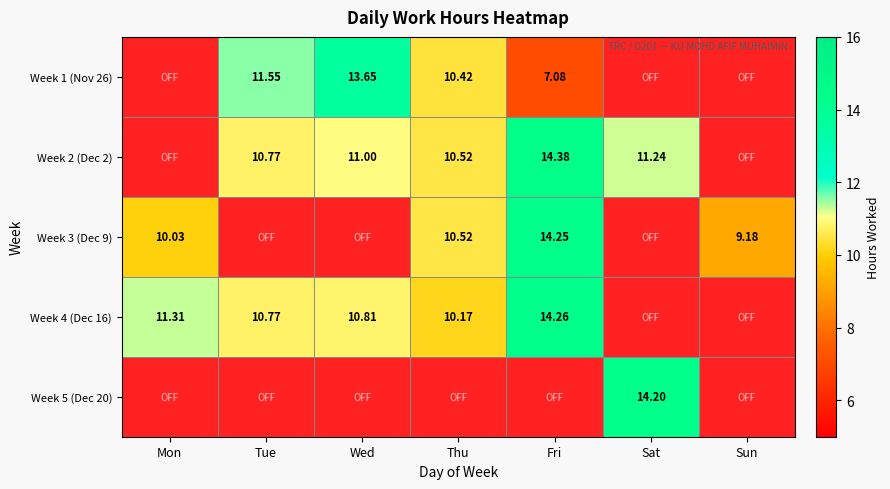

How many data points does each series have?

7